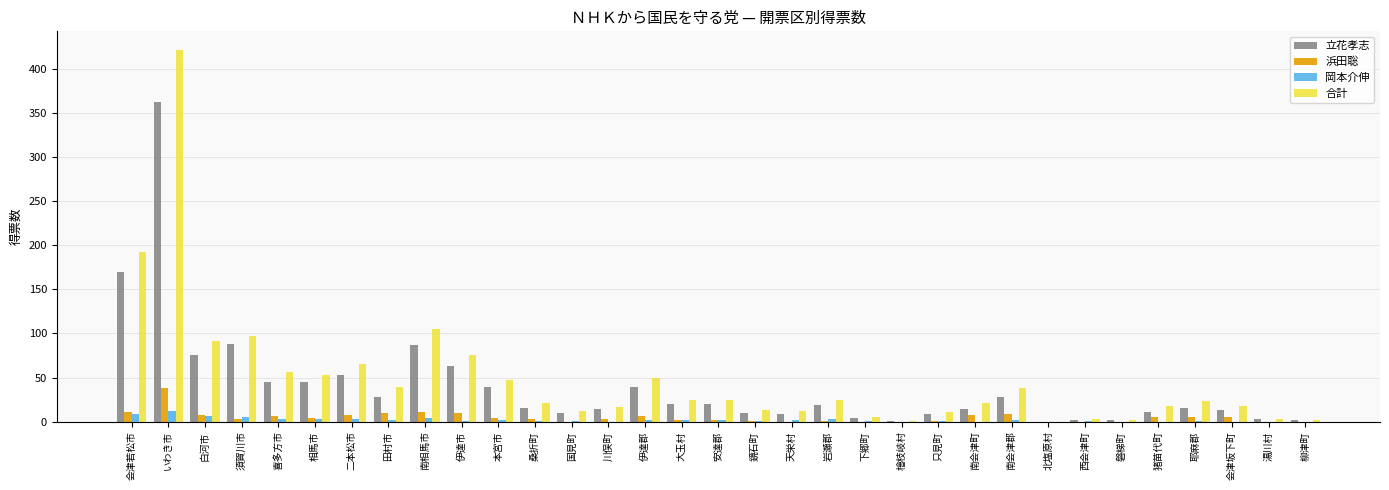

What are all the series names shown in the legend?

立花孝志, 浜田聡, 岡本介伸, 合計